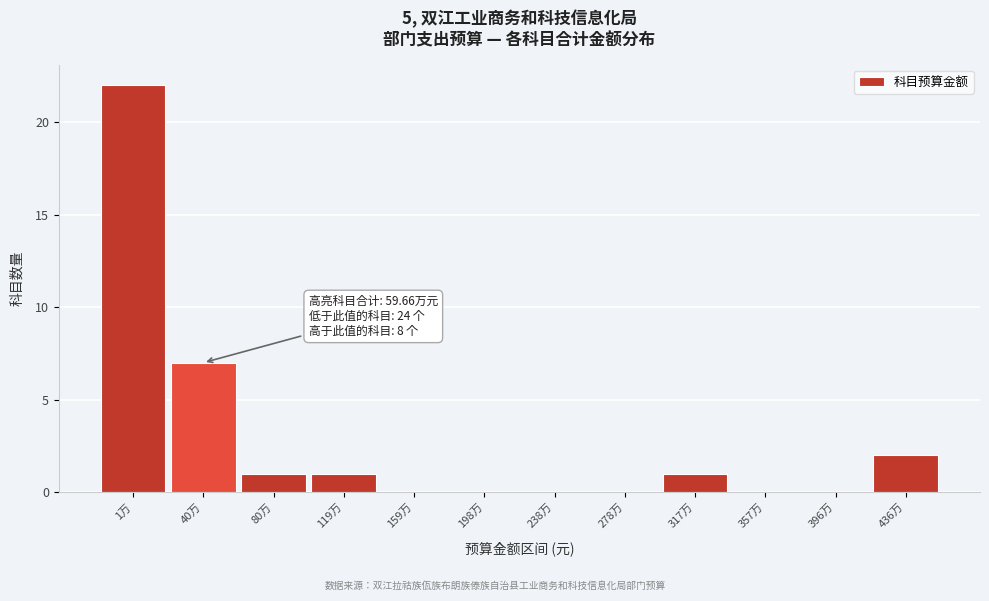

Reading left to right, list all the values displayed in this chart.

1万=22	40万=7	80万=1	119万=1	159万=0	198万=0	238万=0	278万=0	317万=1	357万=0	396万=0	436万=2